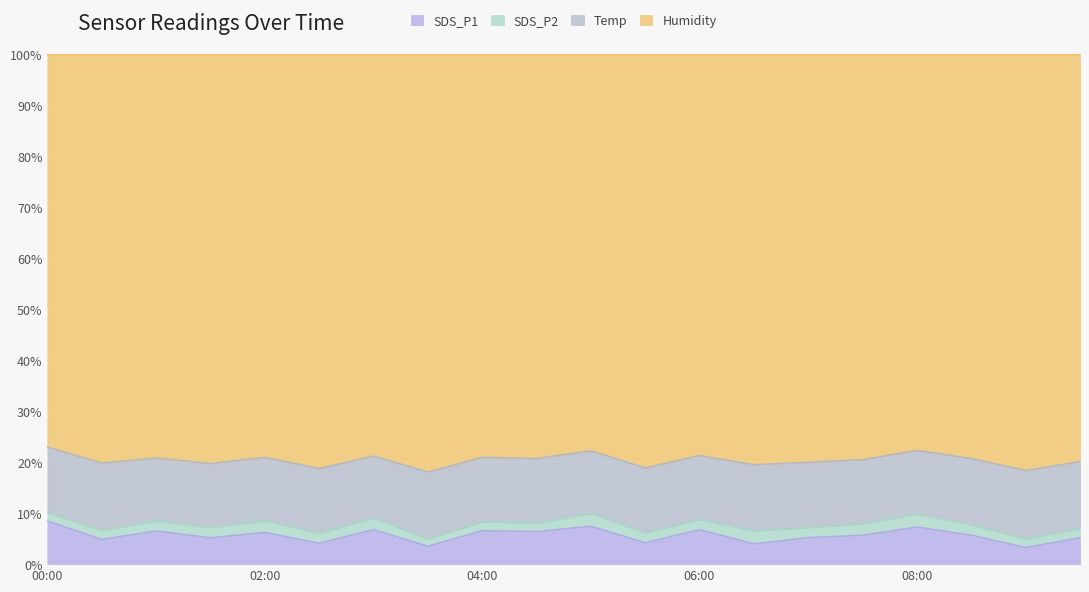

True or false: SDS_P1 and Humidity intersect in this chart.

False